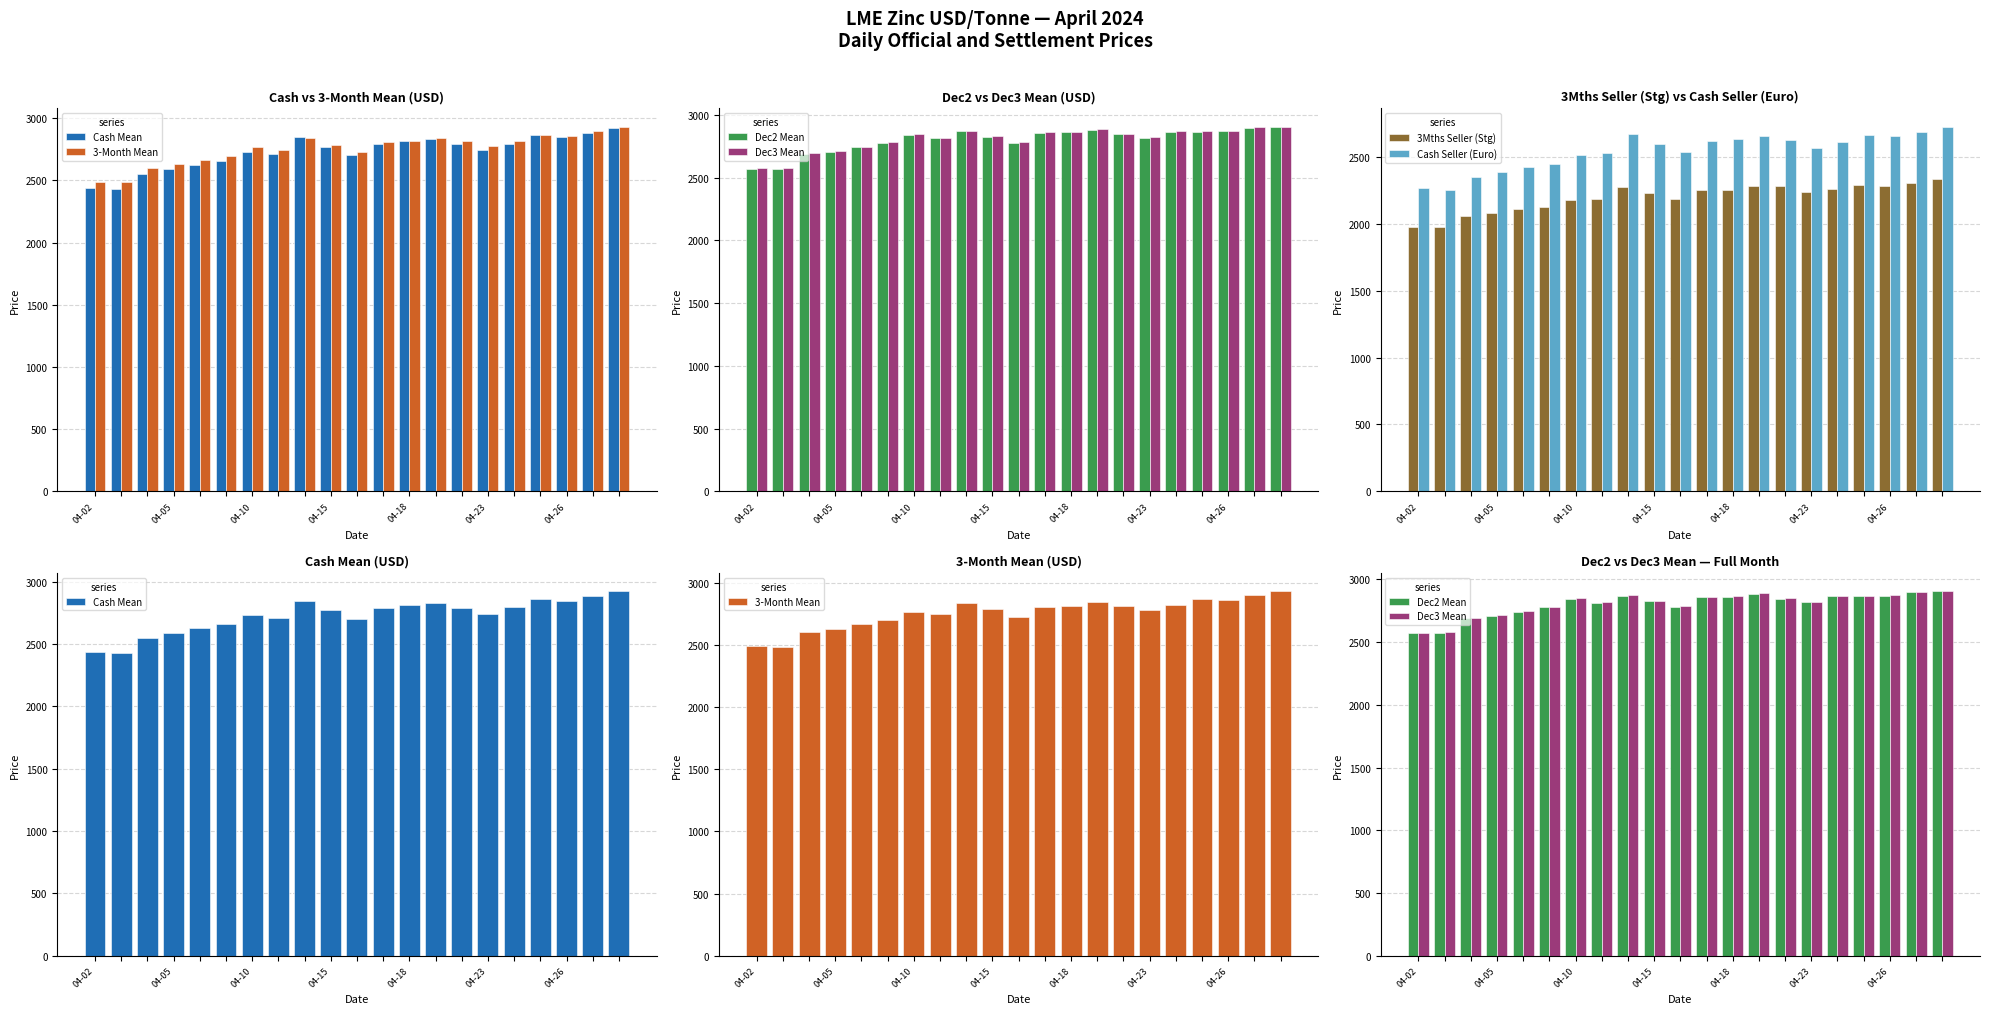

Are the bars grouped side by side (vs. stacked)?

Yes